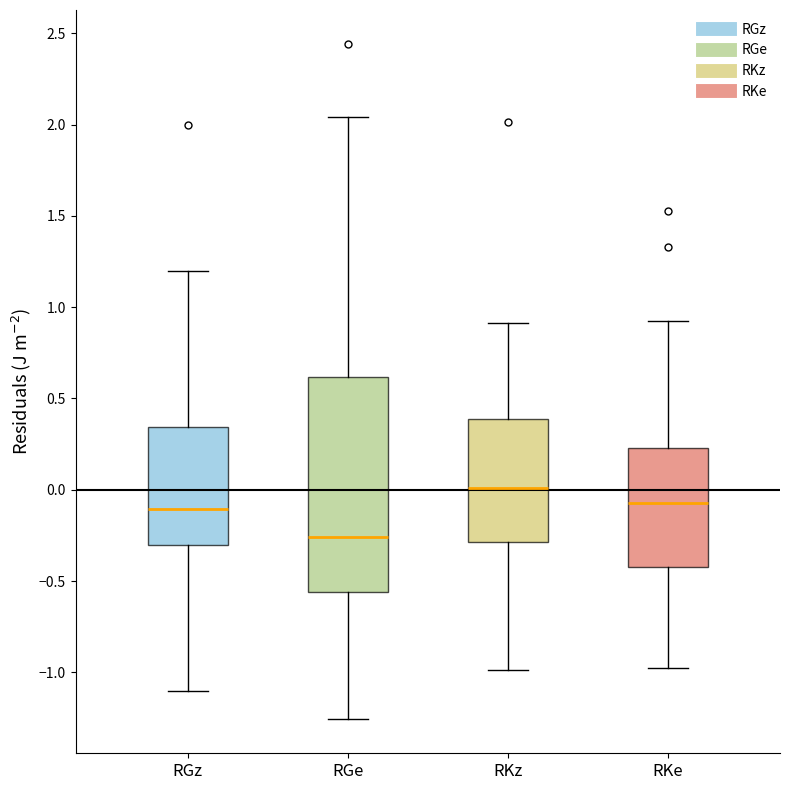

Which box's median line is the highest?

RKz